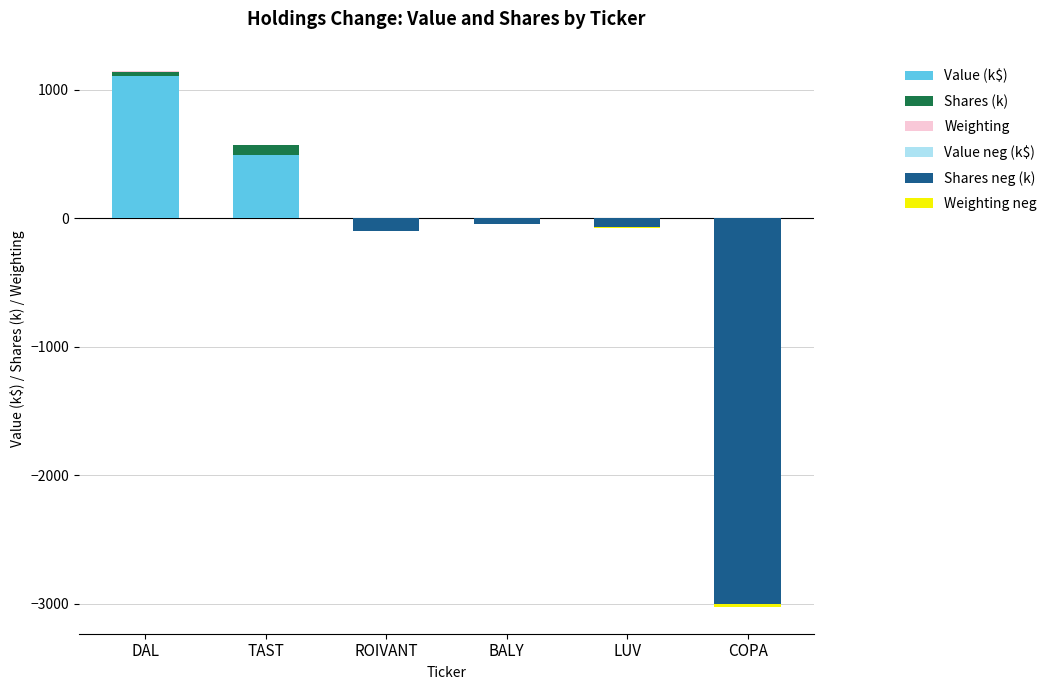

What is the average value of the Weighting neg series?

-6.1